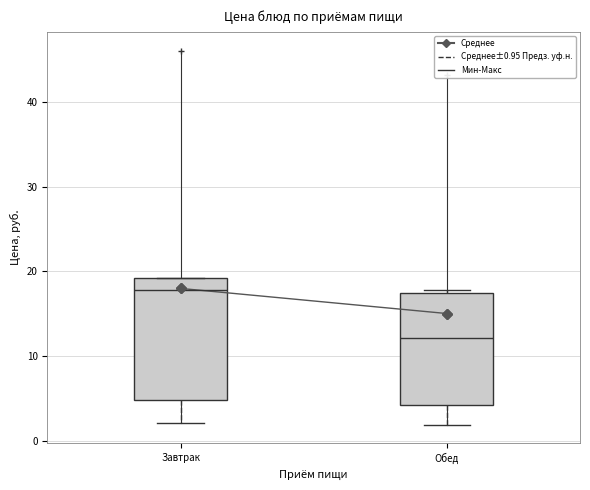

Comparing the boxes themselves (not the whiskers), which one is the tallest?

Завтрак